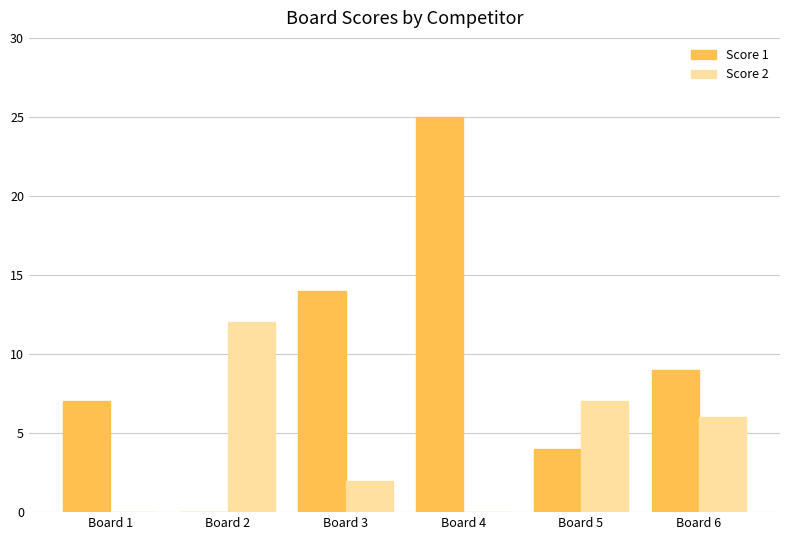

Is the value of Score 1 at Board 3 greater than the value of Score 2 at Board 3?

Yes